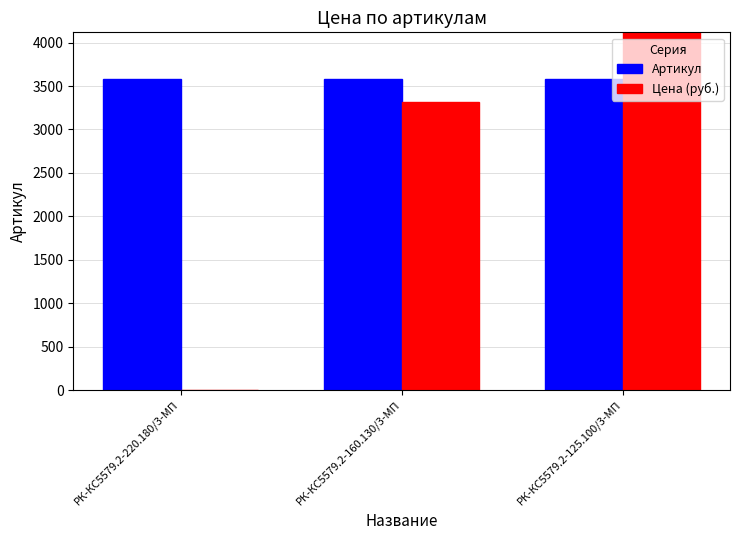

The value of Цена (руб.) at РК-КС5579.2-125.100/3-МП is 6664.9. True or false?

False